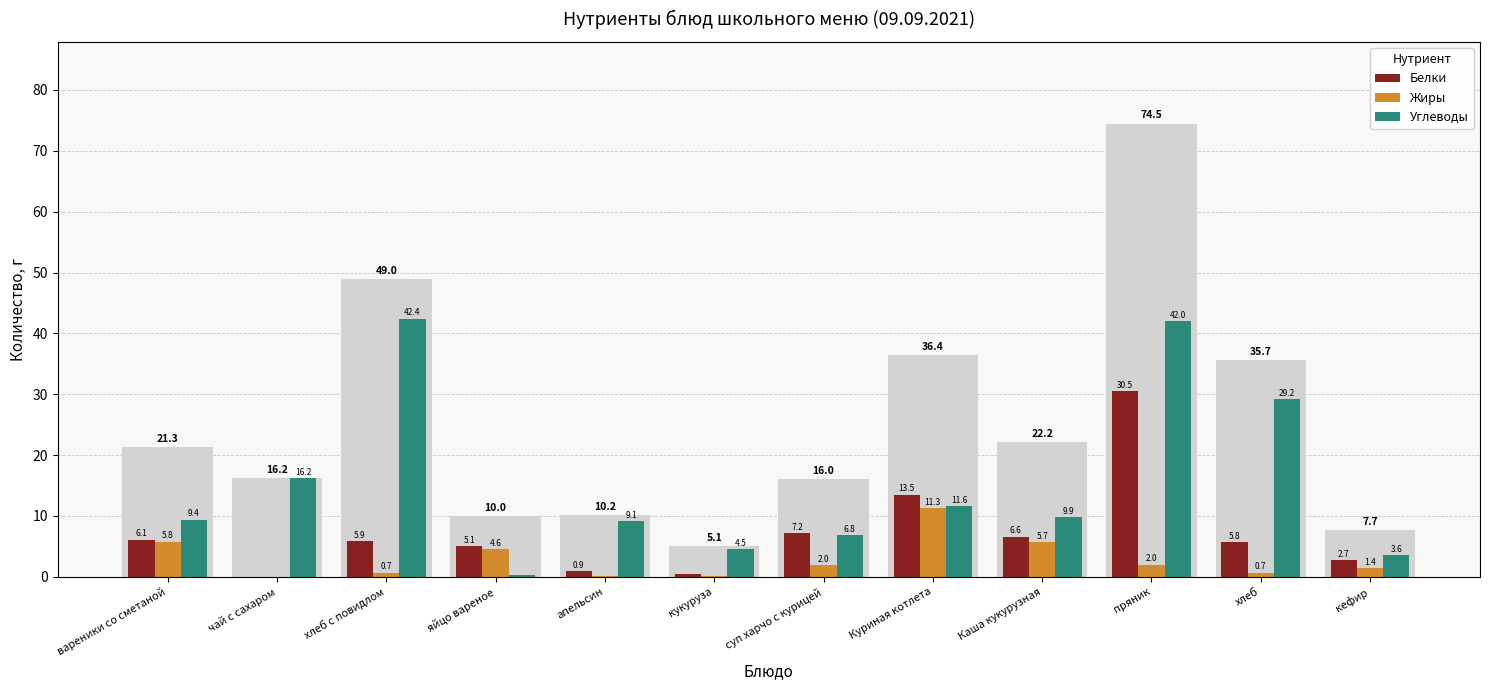

At which label is Белки closest to 15?

Куриная котлета